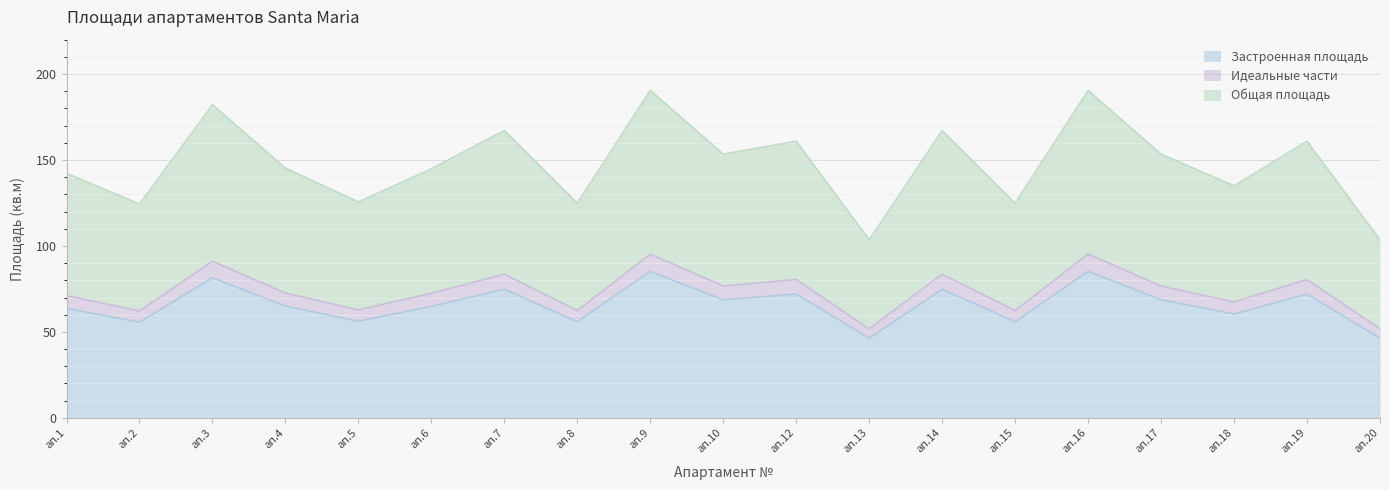

What is the total value across all series at ап.13?

103.6